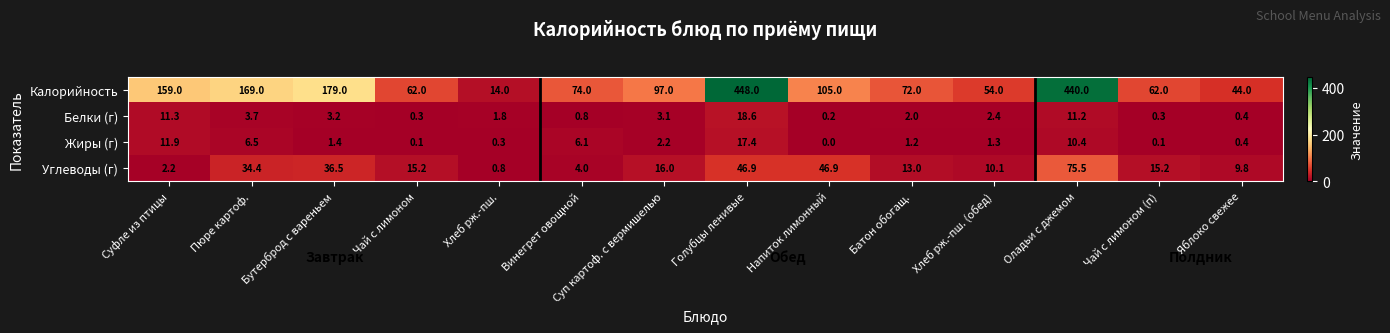

The value of Жиры (г) at Батон обогащ. is 2.1. True or false?

False